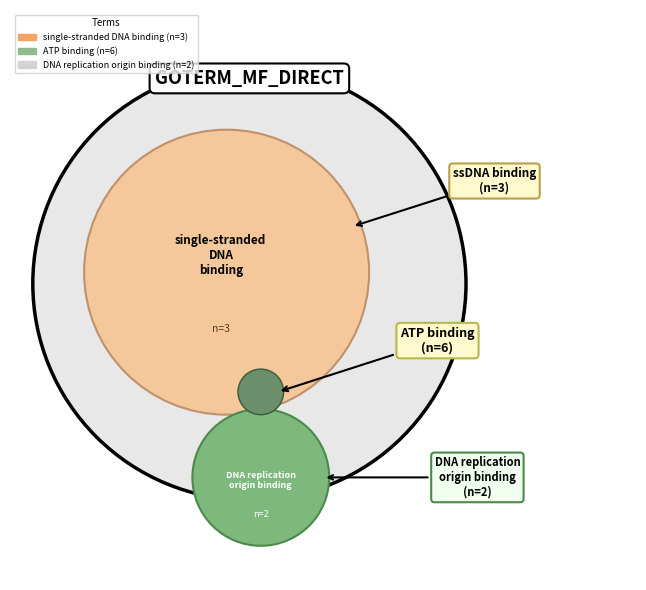

What is the change in value from single-stranded DNA binding to ATP binding?

+3